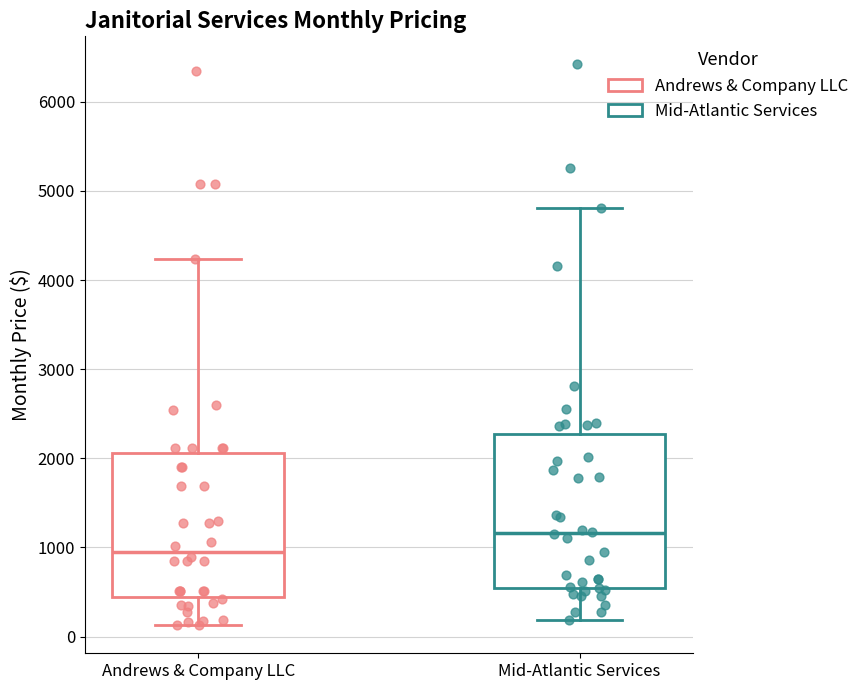

Reading left to right, transcribe this box plot: for each box, give where its median line is, the range the box spans, and where its two whiskers end, as read against the y-axis. The values are not printed on the chart, so give them approximately, as read against the axis.

Andrews & Company LLC: median 1000, box 400 to 2100, whiskers 100 to 4200
Mid-Atlantic Services: median 1200, box 500 to 2300, whiskers 200 to 4800